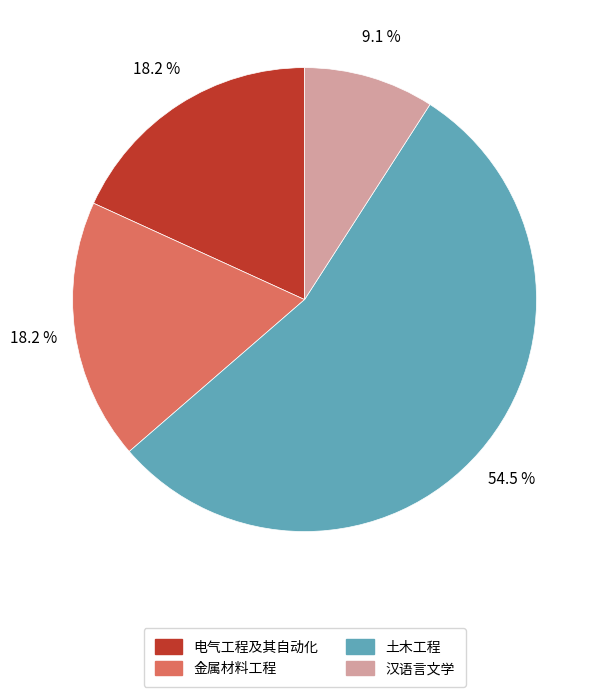

What percentage is the 金属材料工程 slice, to the nearest percent?

18%